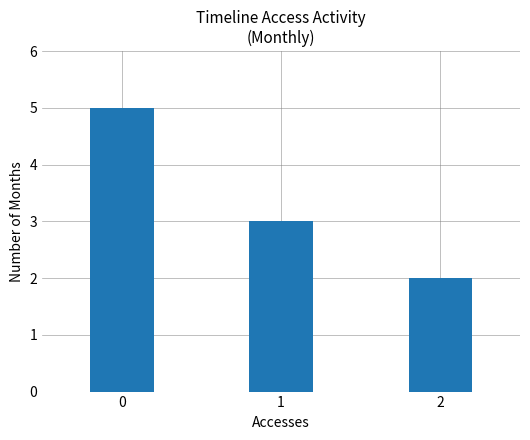

What is the change in value from 0 to 2?

-3